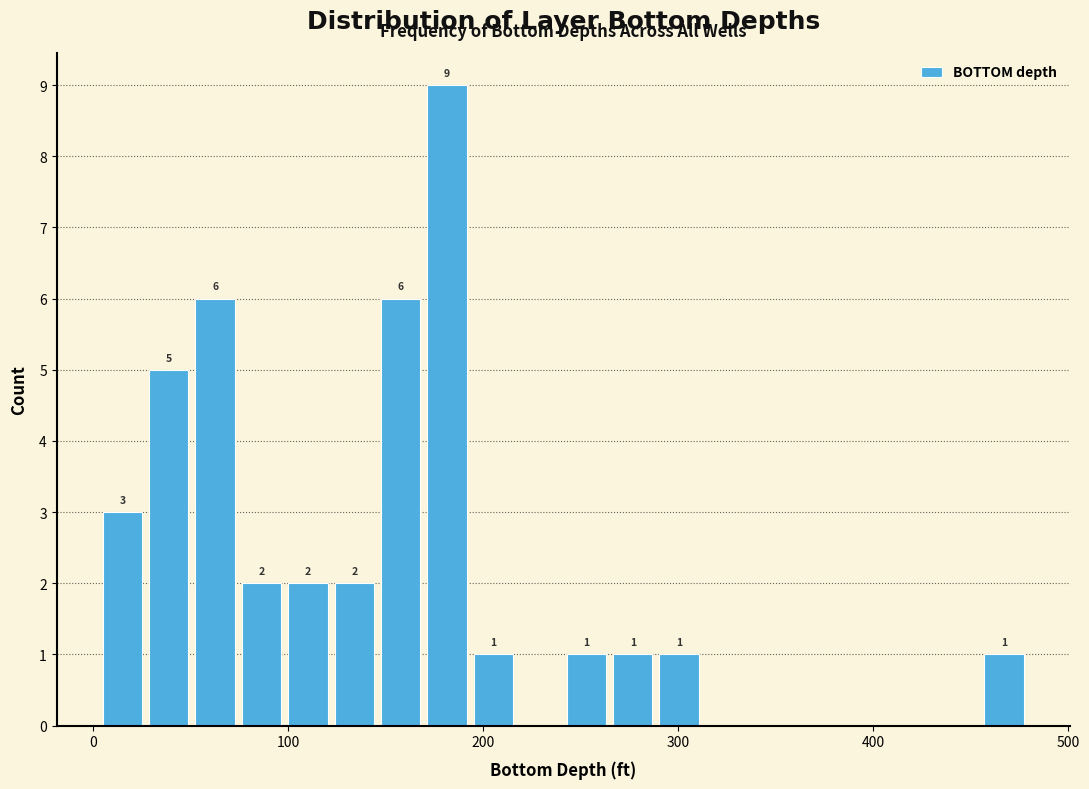

Read against the x-axis, roughly where is the centre of the tallest bar?

180